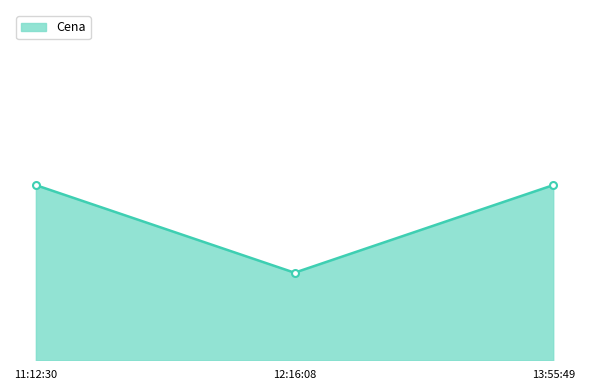

What is the sum of all values?

6.5